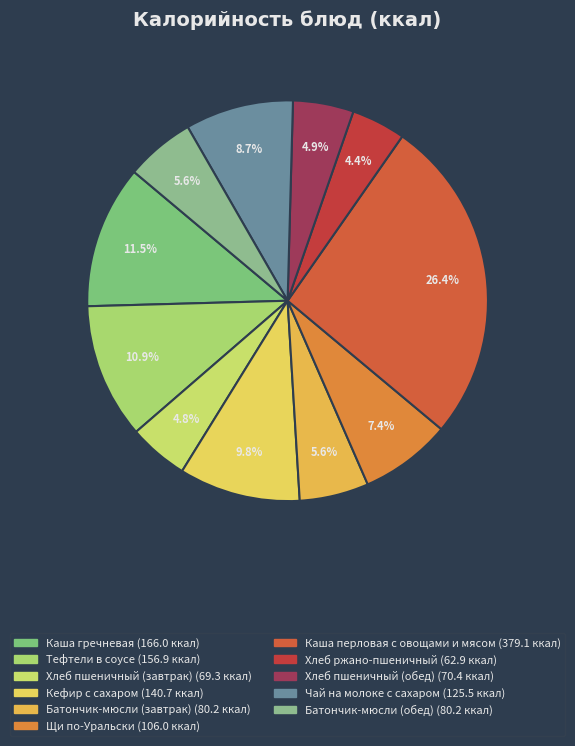

What portion of the pie excludes Щи по-Уральски?

92.6%